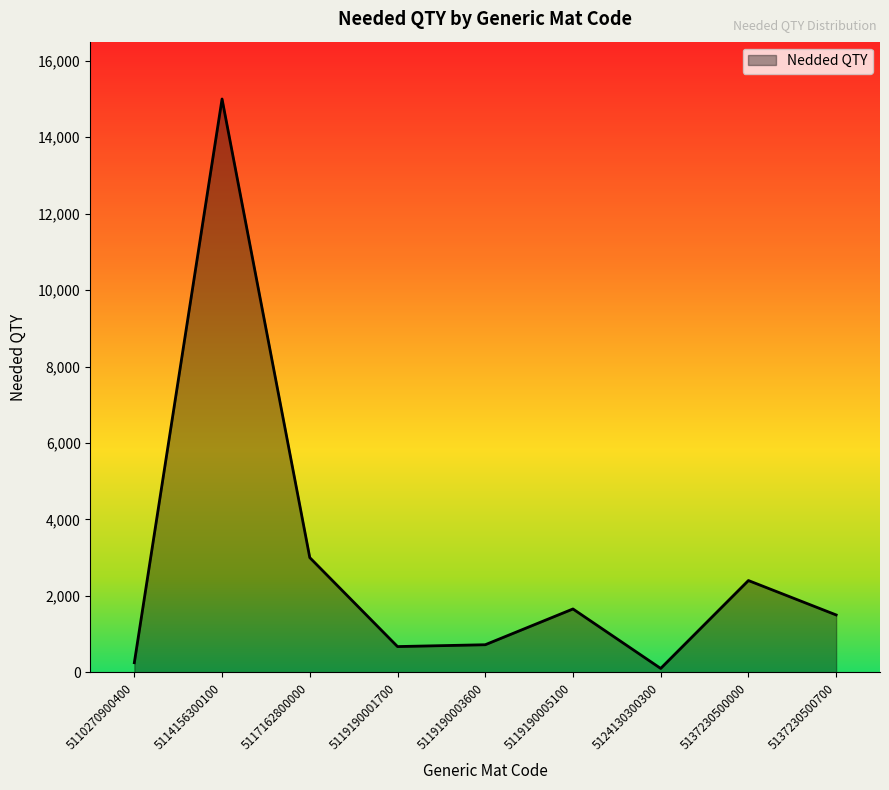

What is the difference between the maximum and minimum values?

14900